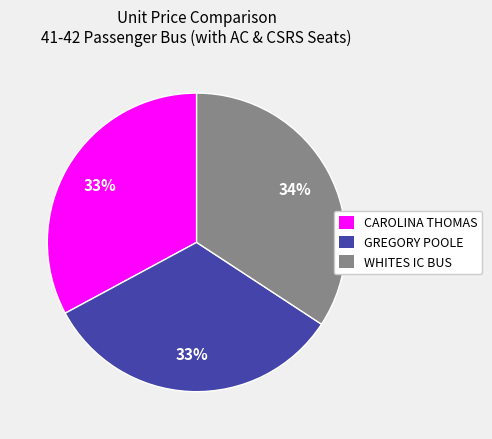

To the nearest percent, what portion does WHITES IC BUS represent?

34%